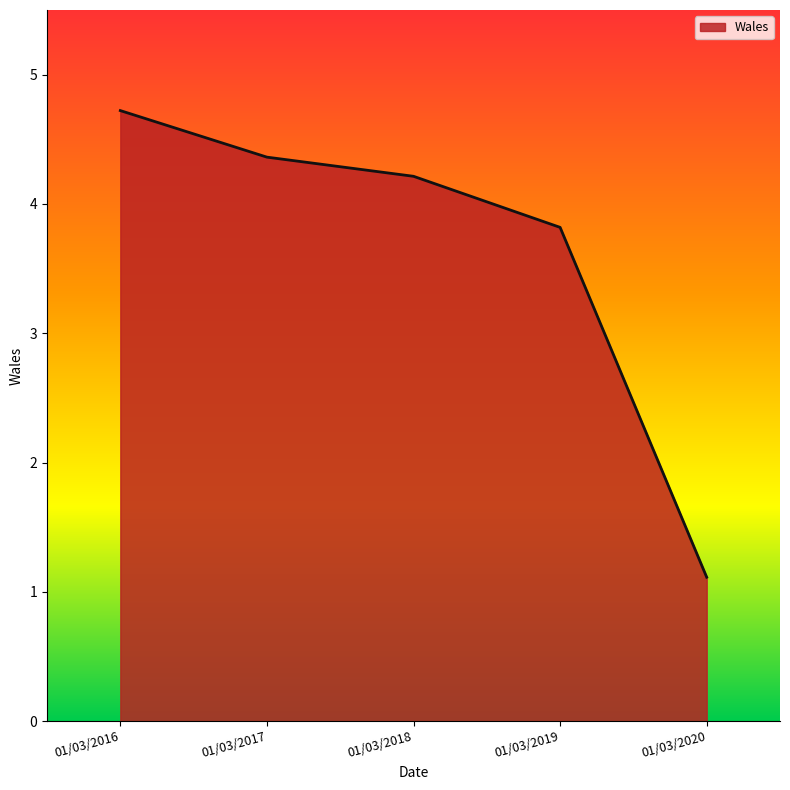

What is the change in value from 01/03/2016 to 01/03/2019?

-0.9